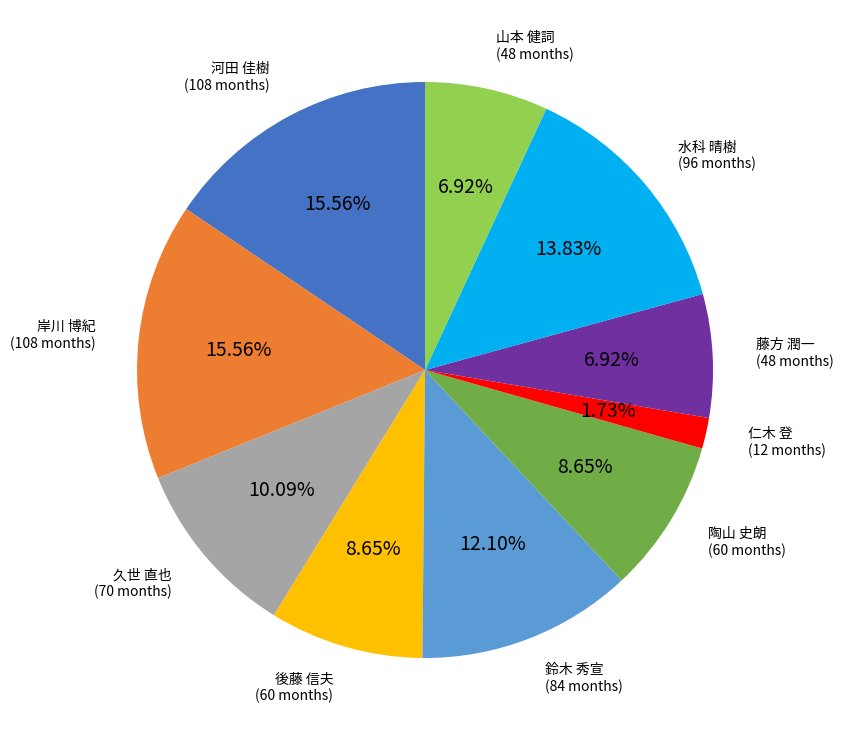

Is there a majority slice in this chart?

No